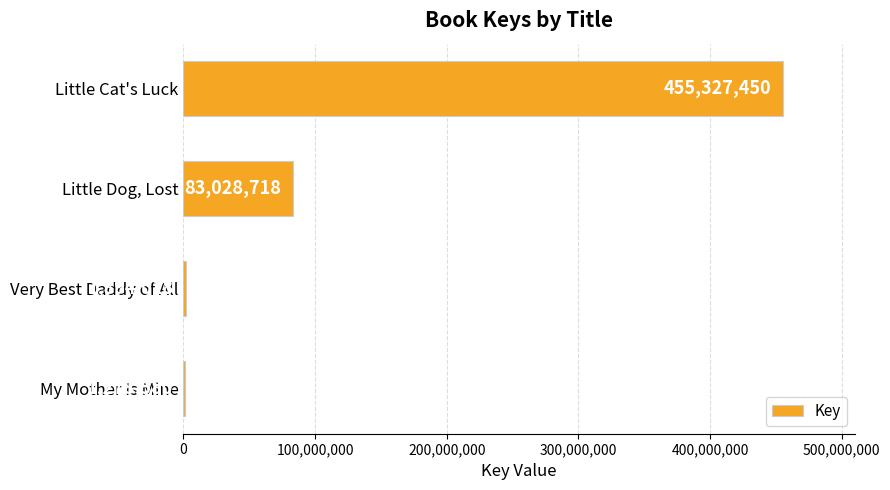

Which category has the highest value across all series?

Little Cat's Luck